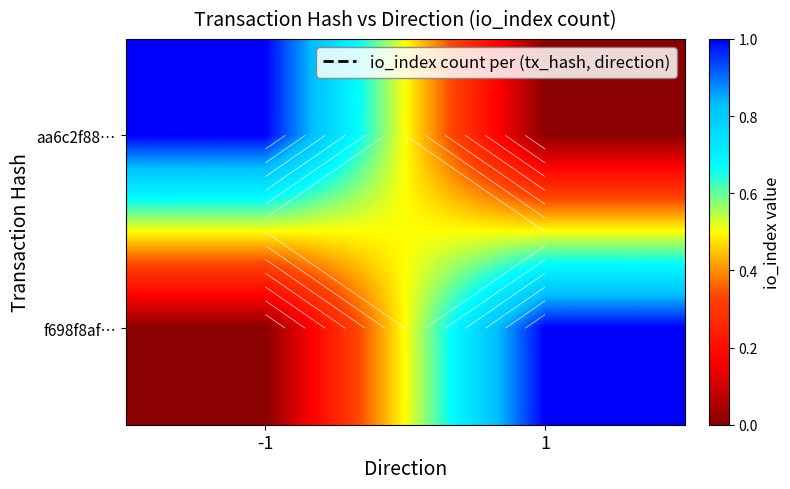

Read the aa6c2f88… value at -1.

1